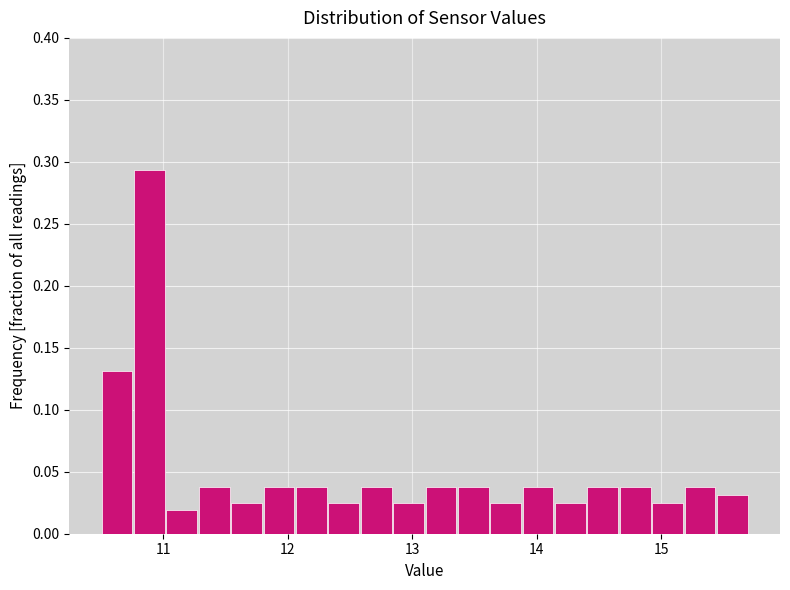

Read against the x-axis, roughly where is the centre of the tallest bar?

10.9